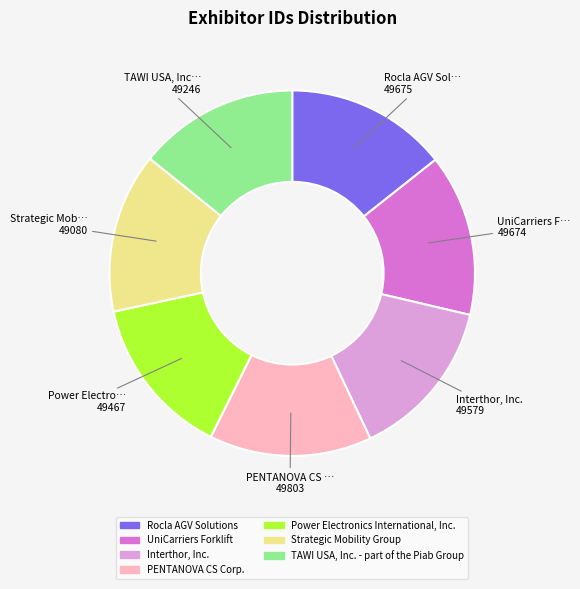

Approximately how many times larger is the value at Strategic Mobility Group compared to TAWI USA, Inc. - part of the Piab Group?

1.0